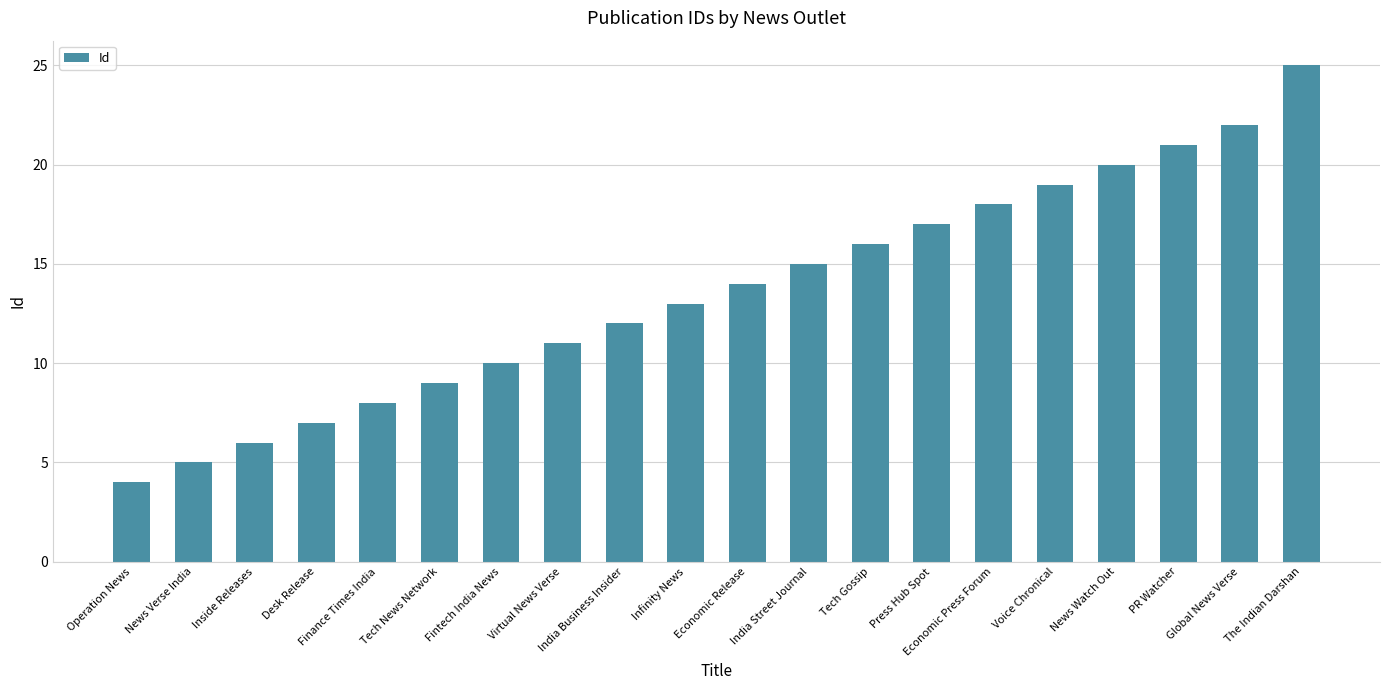

What is the sum of the values at PR Watcher and Economic Release?

35